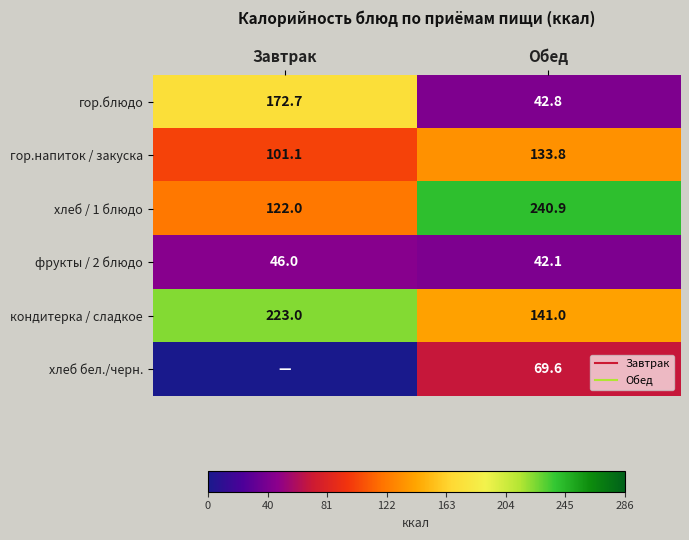

What is the difference between the кондитерка / сладкое values at Завтрак and Обед?

82.0